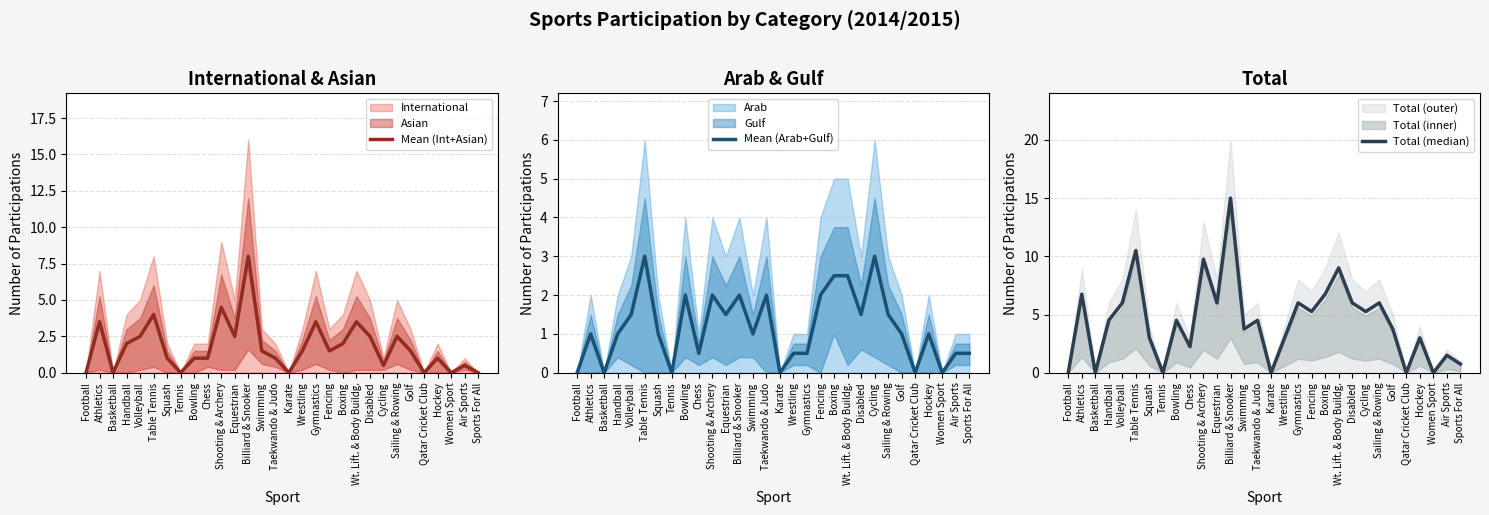

What value does the Mean (Int+Asian) series have at Bowling?

1.0